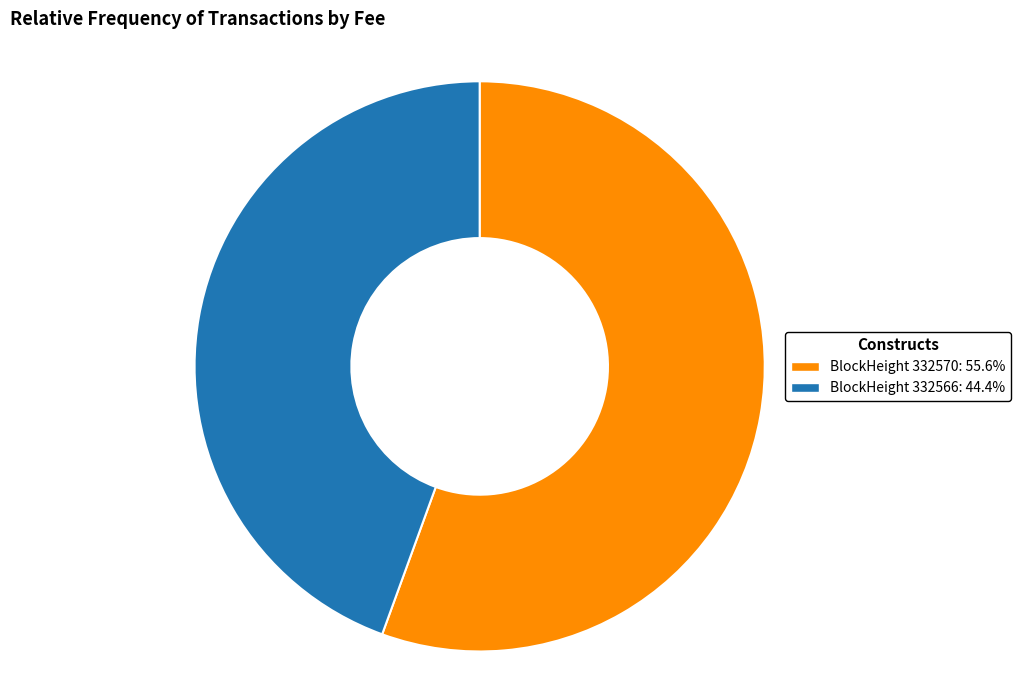

Do BlockHeight 332570: 55.6% and BlockHeight 332566: 44.4% together represent more than half of the pie?

Yes